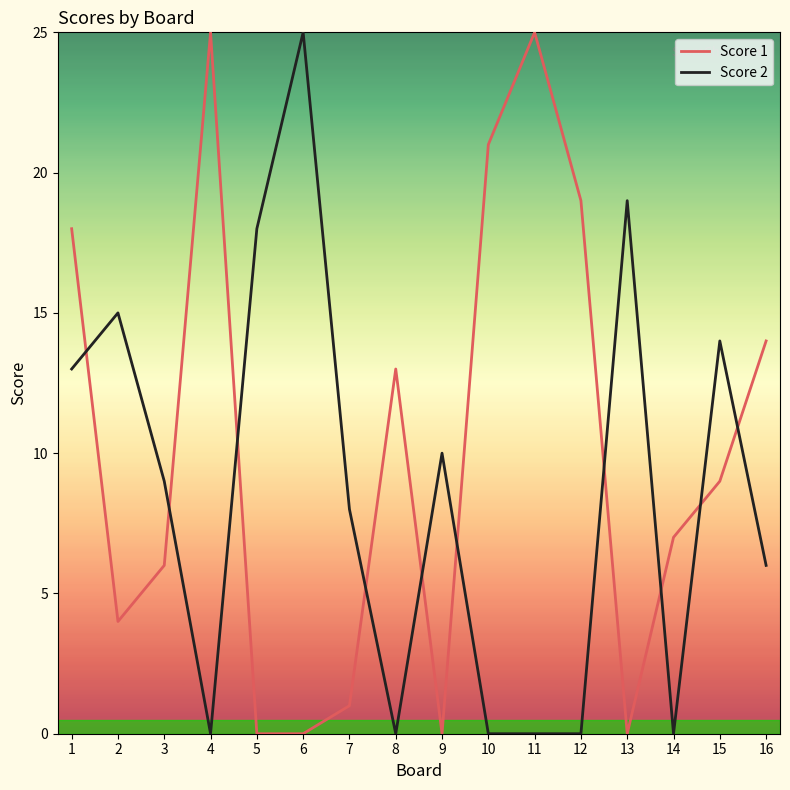

True or false: Score 2 and Score 1 intersect in this chart.

True